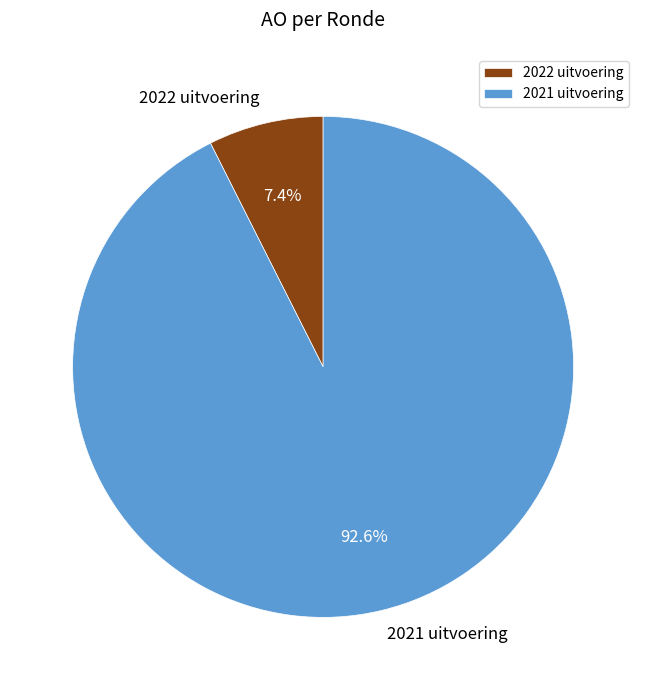

The 2021 uitvoering slice represents 79% of the pie. True or false?

False